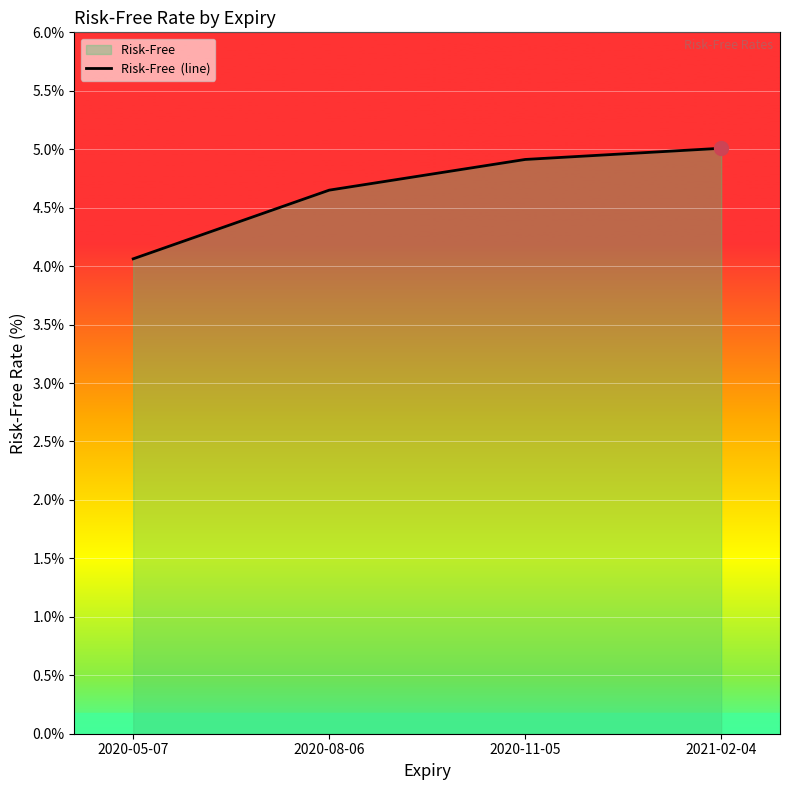

Reading left to right, transcribe all the data shown in this chart.

4.1	4.7	4.9	5.0